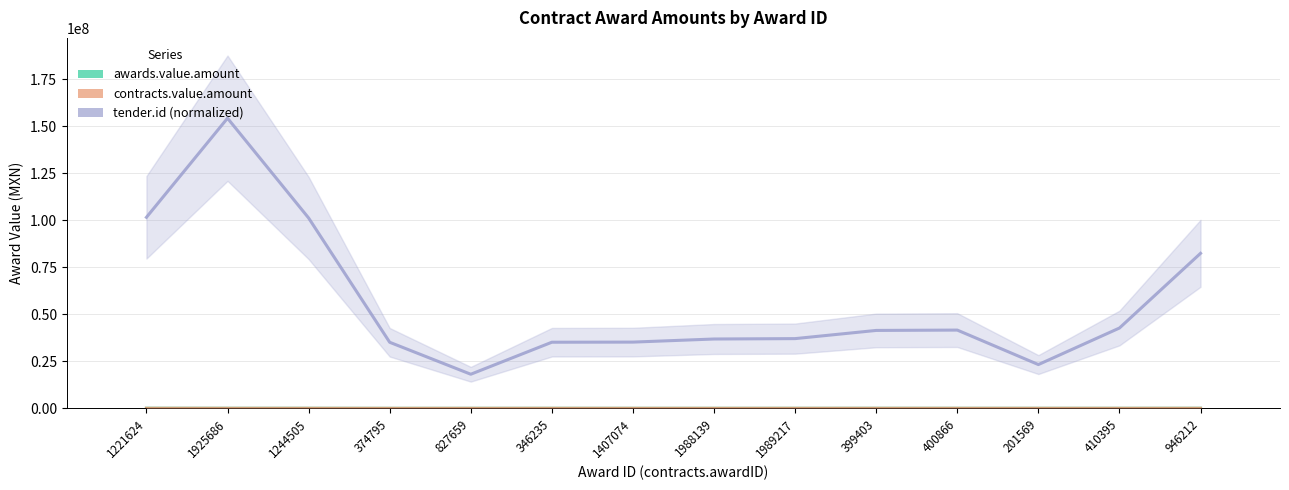

Which has a higher value, 1988139 or 399403?

399403